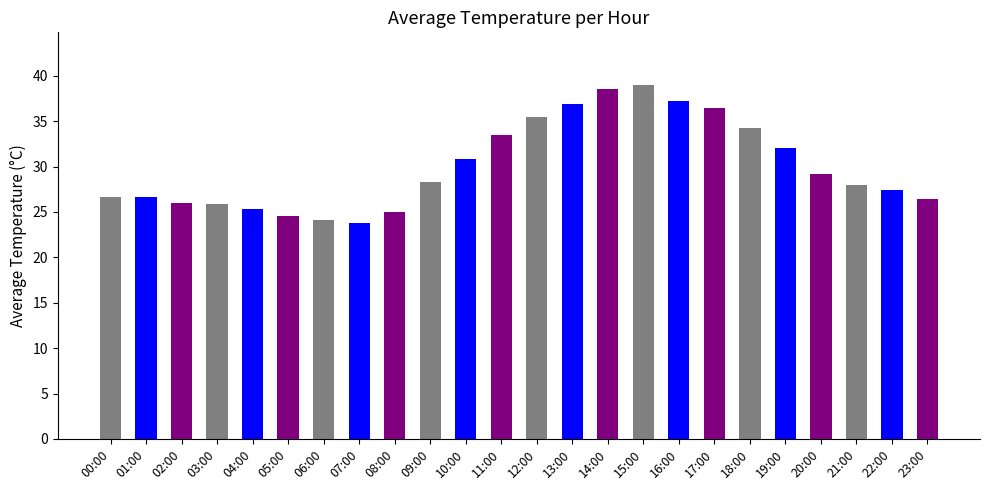

Which has a higher value, 20:00 or 11:00?

11:00